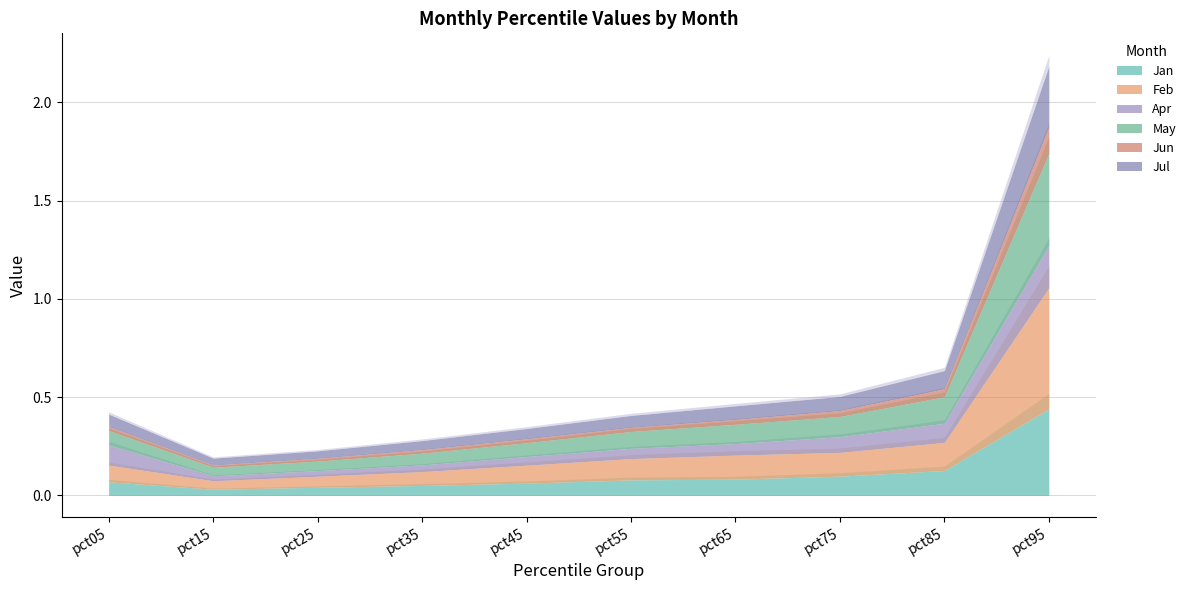

The Feb series shows 0.1 at pct35. True or false?

True